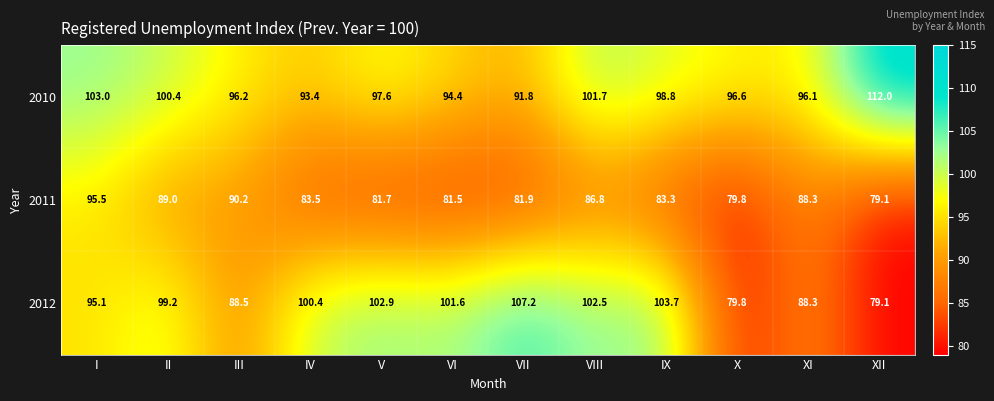

At which label does 2011 reach its peak?

I